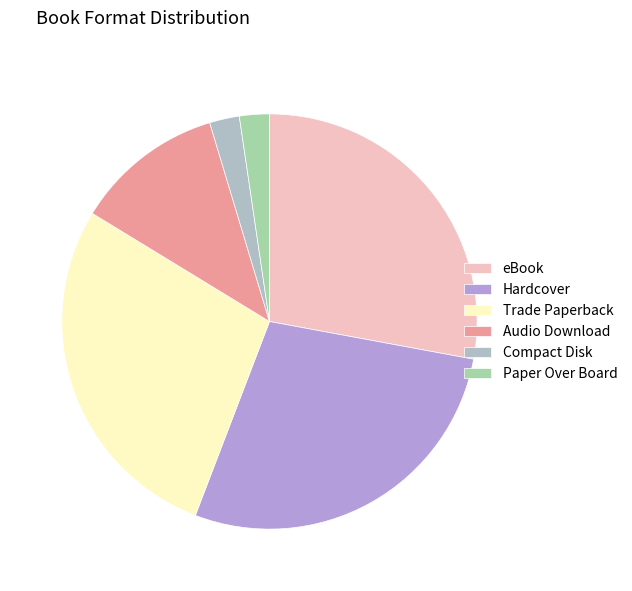

Is Trade Paperback the majority of the pie?

No